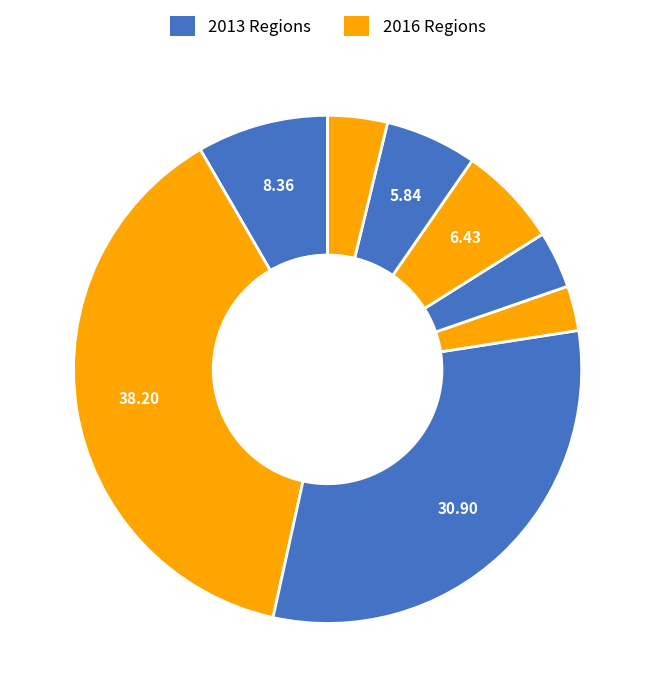

Count the number of slices in the pie.

8